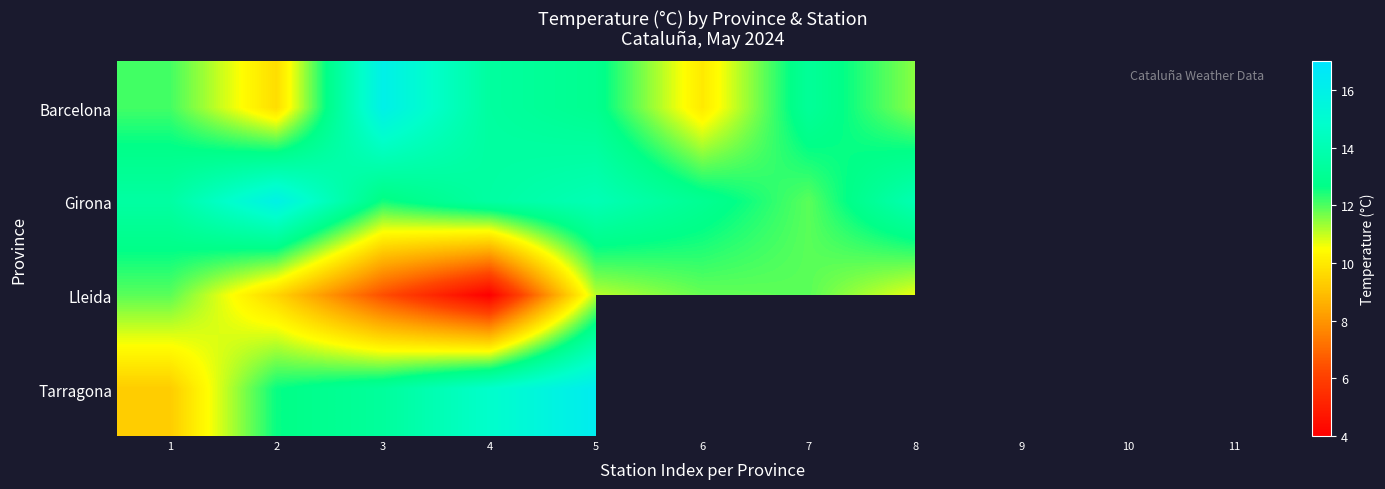

Which category has the lowest value in the Barcelona series?

2